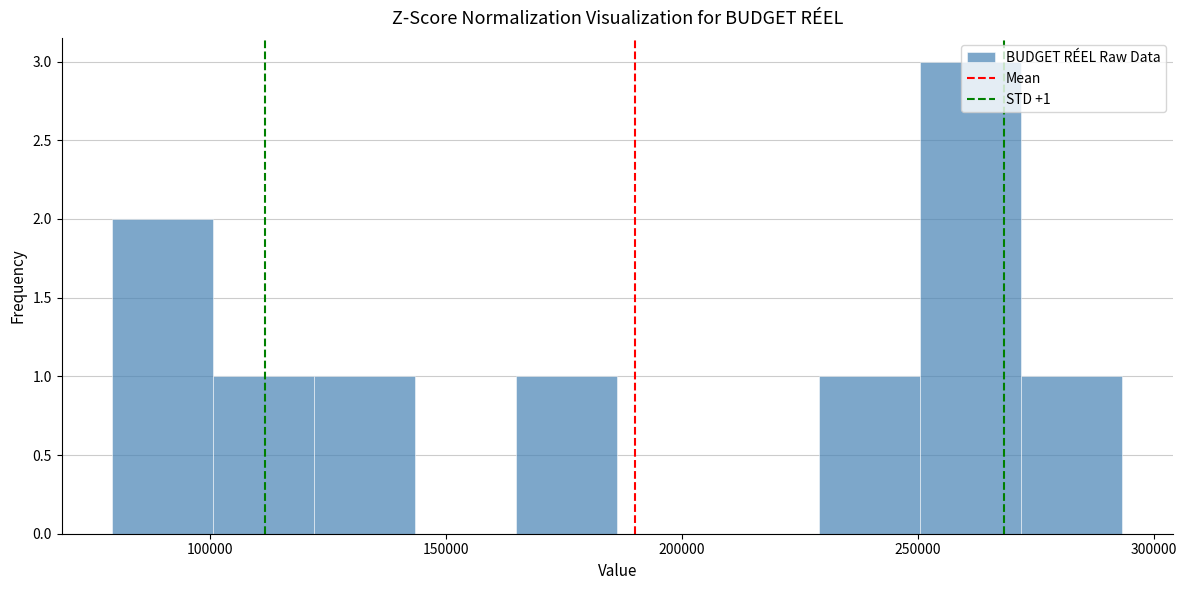

Which range on the x-axis has the tallest bar?

250000 to 270000